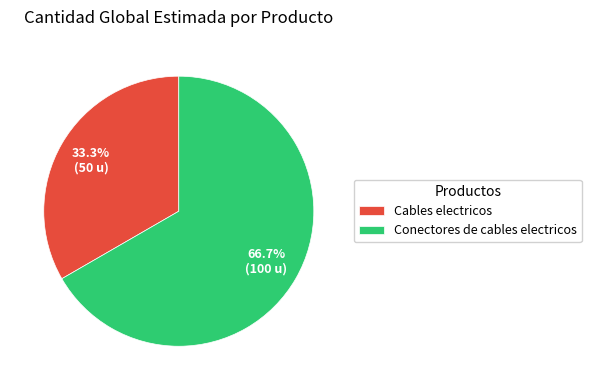

Approximately how many times larger is the value at Cables electricos compared to Conectores de cables electricos?

0.5